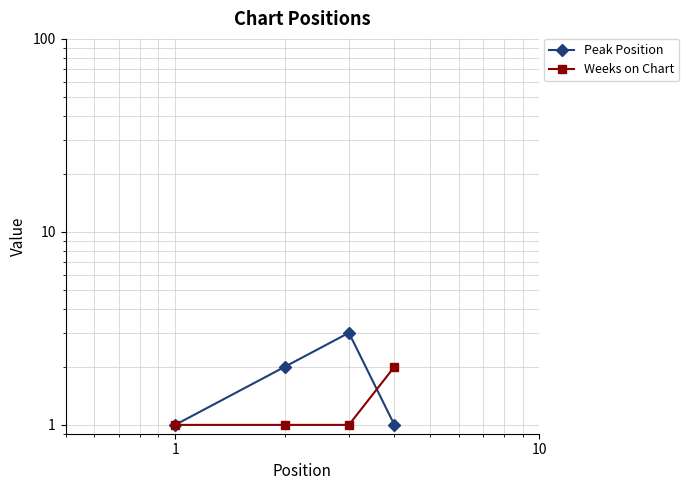

What is the sum of all Peak Position values?

7